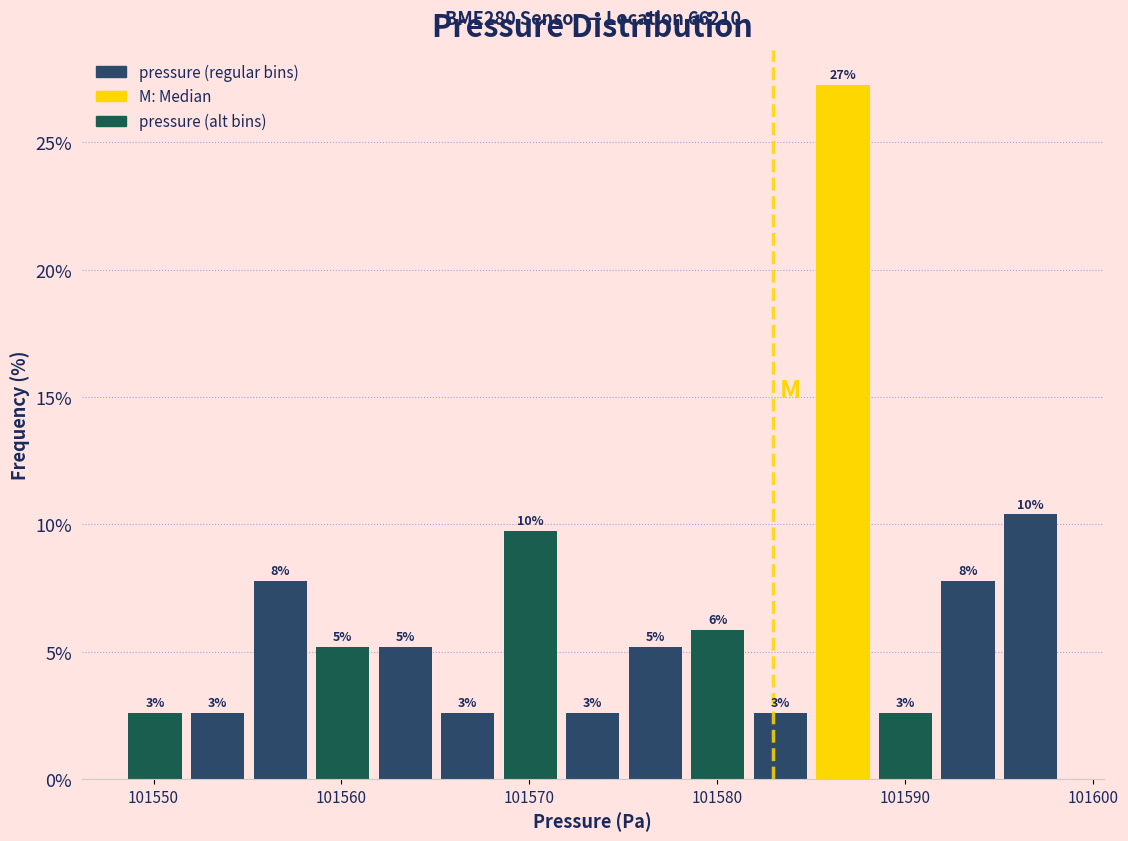

Around what value on the x-axis is the tallest bar? Give the approximate position of its centre, as read against the axis.

101587